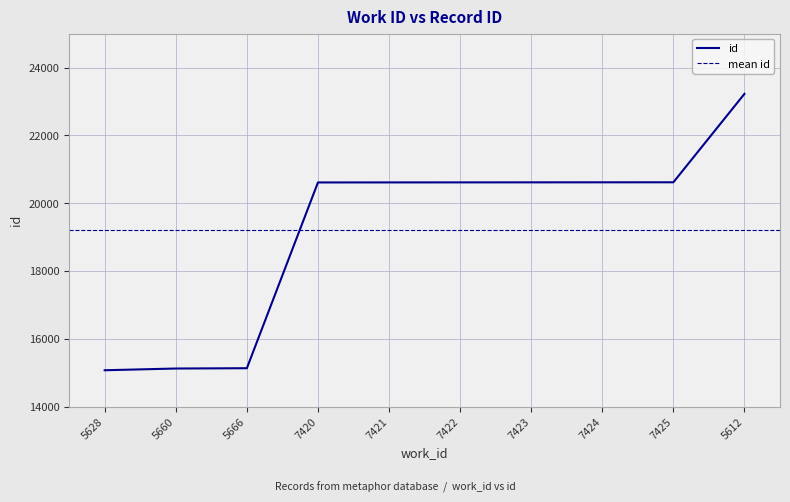

The value at 7422 is 5297. True or false?

False